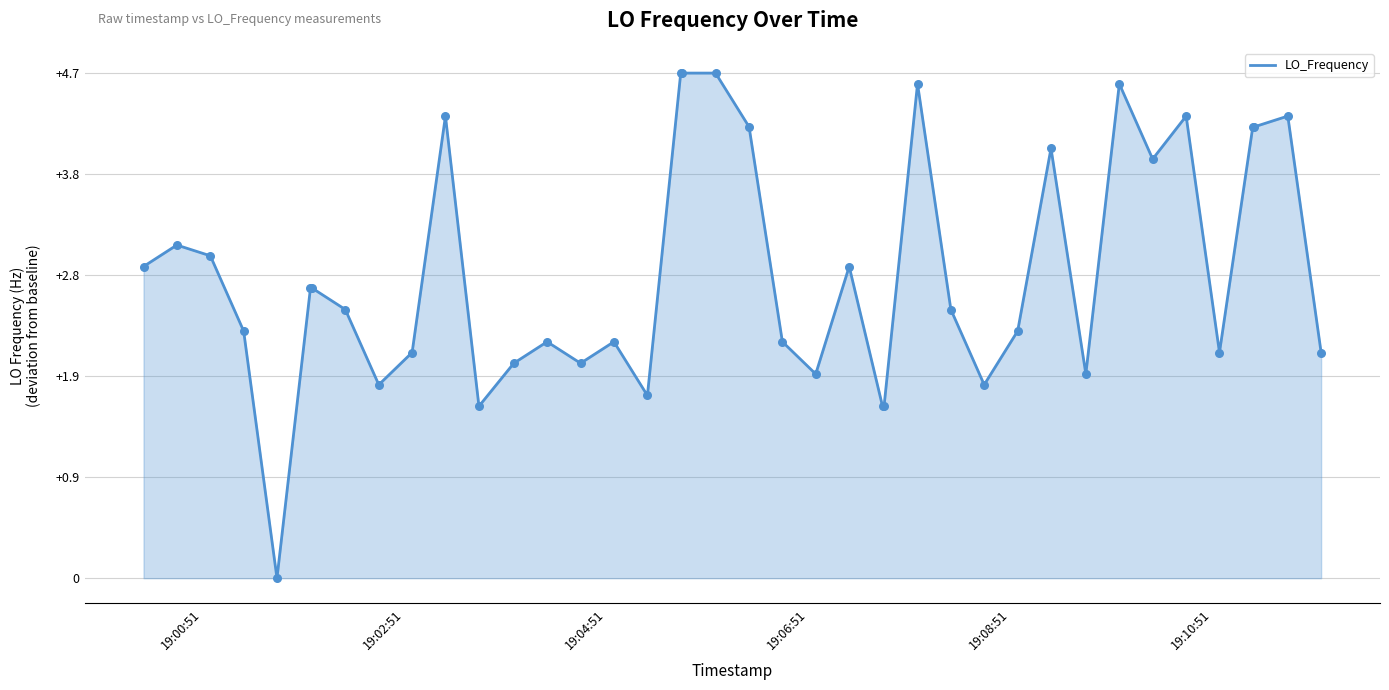

What is the greatest value displayed?

4.7